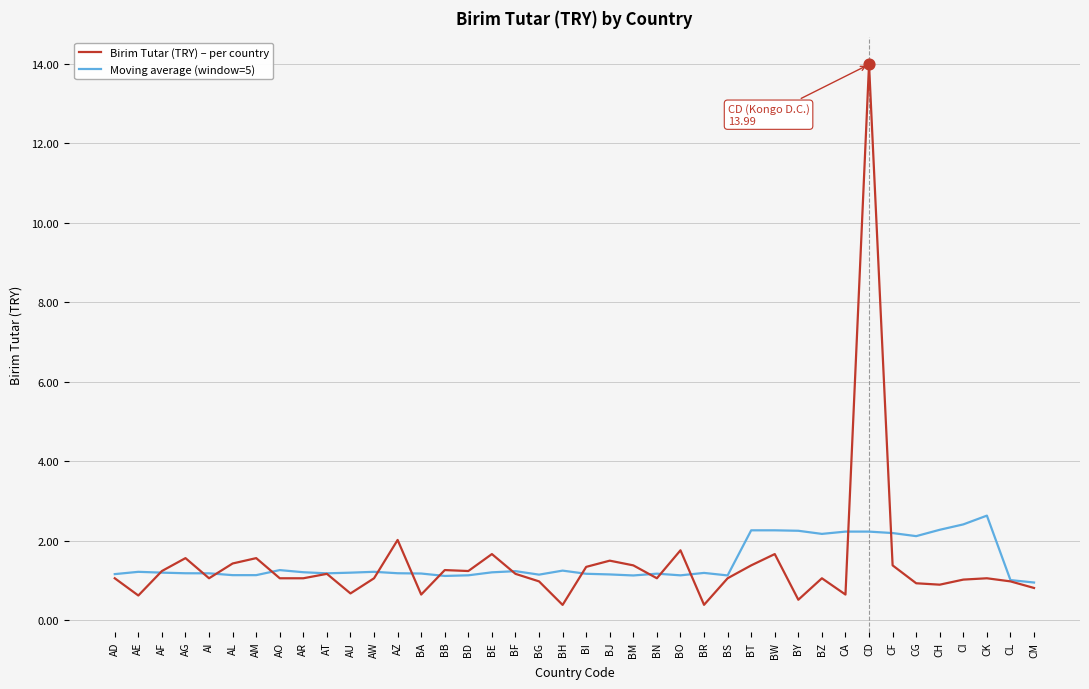

At which category is the sum across all series the highest?

CD